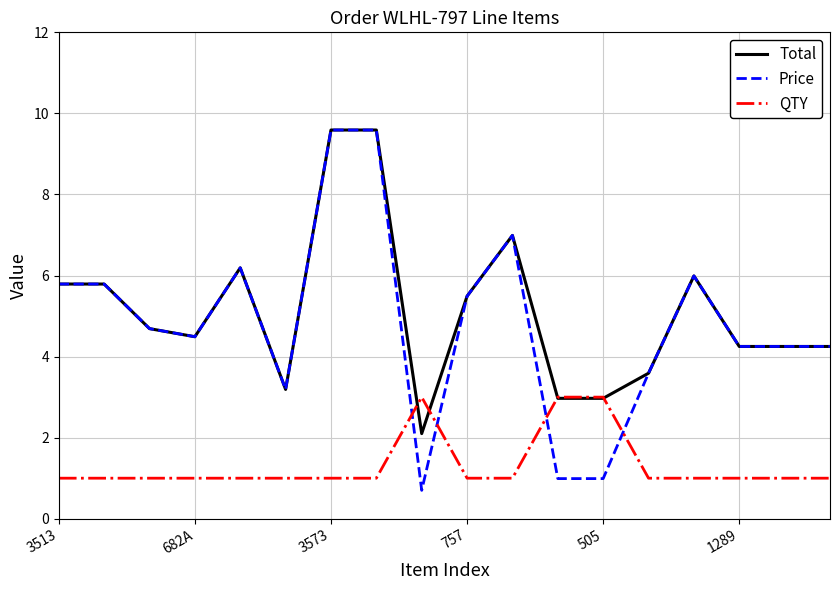

Which series has the largest total across all categories?

Total